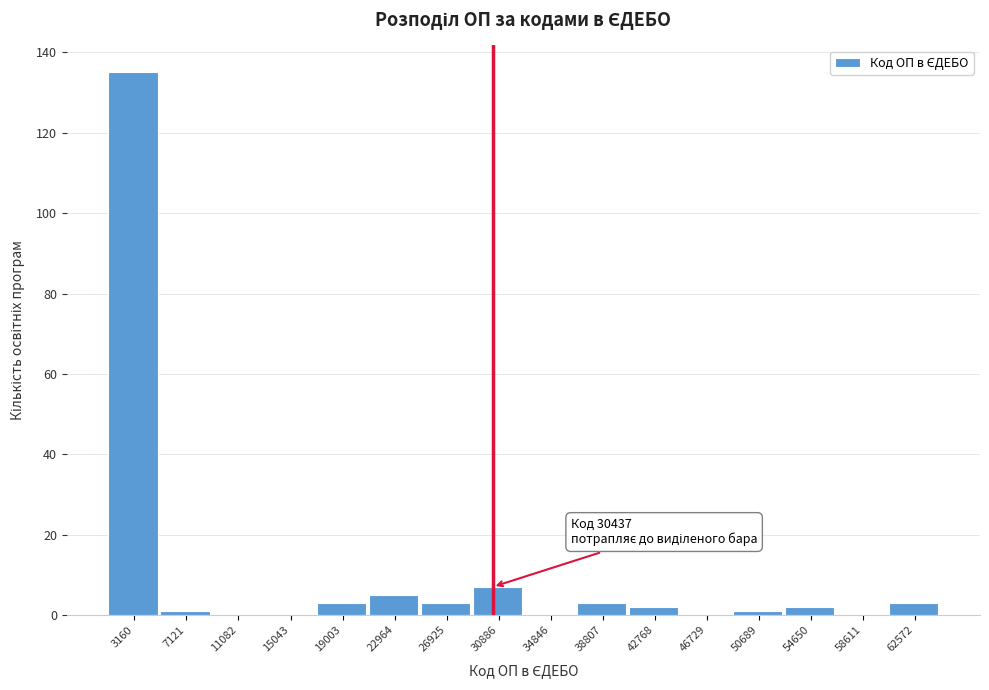

Over which range of the x-axis is the bar tallest?

1000 to 5000